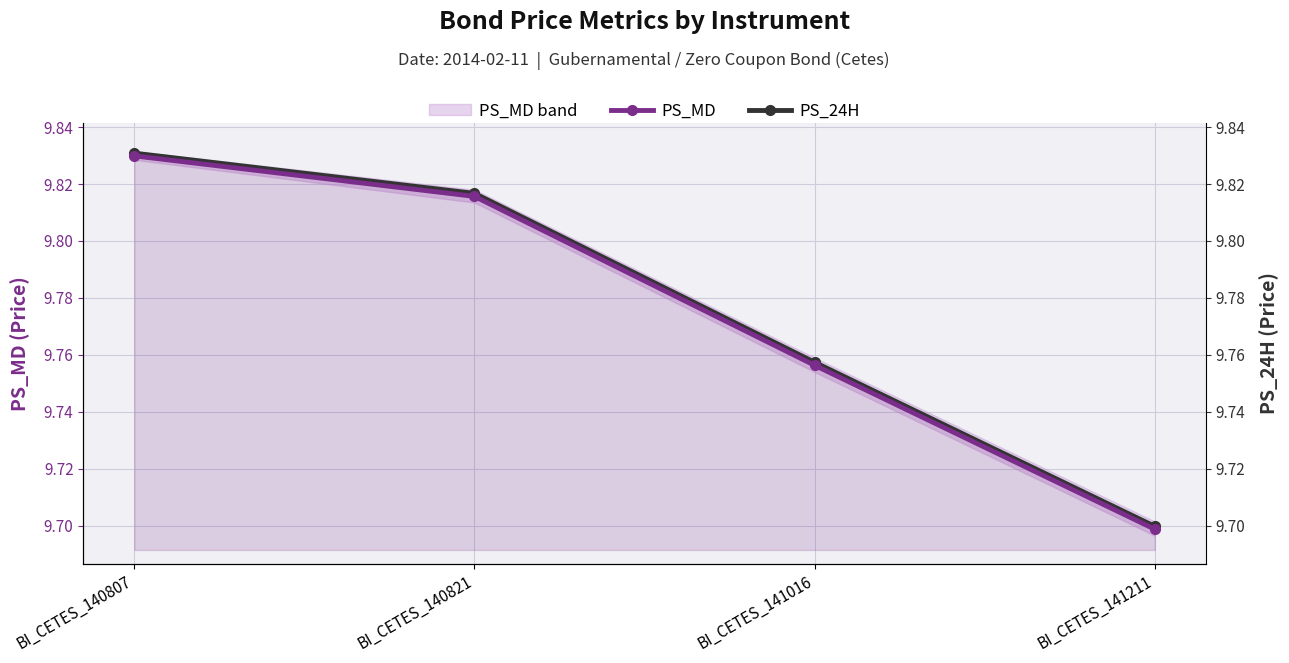

Reading right to left, transcribe all the data shown in this chart.

PS_MD: BI_CETES_141211=9.7	BI_CETES_141016=9.8	BI_CETES_140821=9.8	BI_CETES_140807=9.8
PS_24H: BI_CETES_141211=9.7	BI_CETES_141016=9.8	BI_CETES_140821=9.8	BI_CETES_140807=9.8